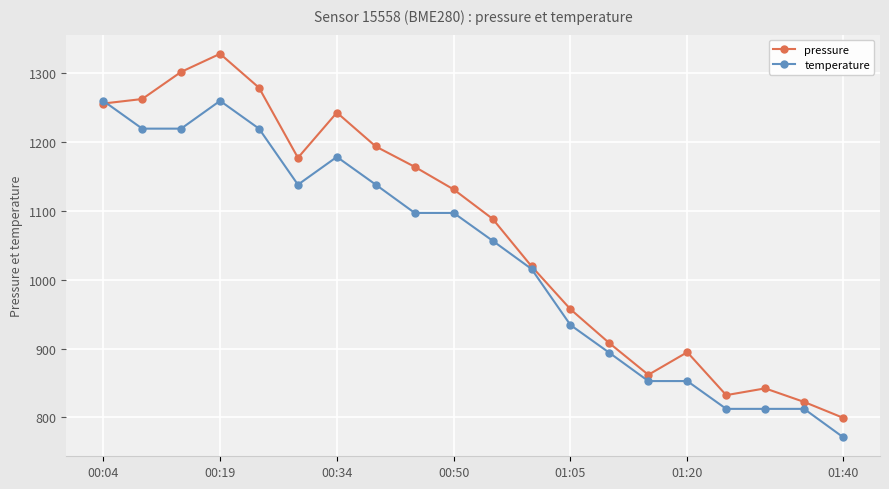

Which series has the widest spread of values?

pressure